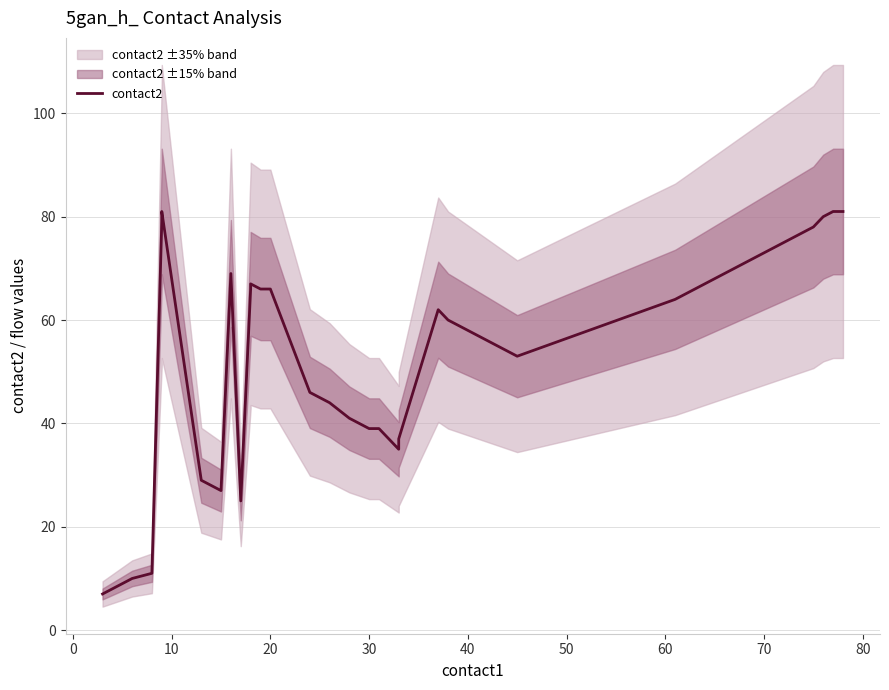

True or false: there are more than 0 points higher than both neighbors.

True